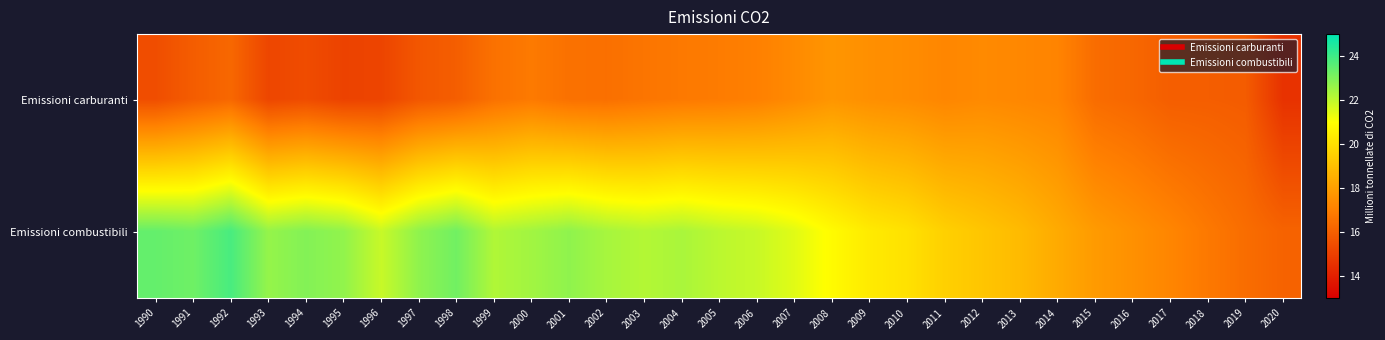

At how many categories does at least one series exceed 22?

15